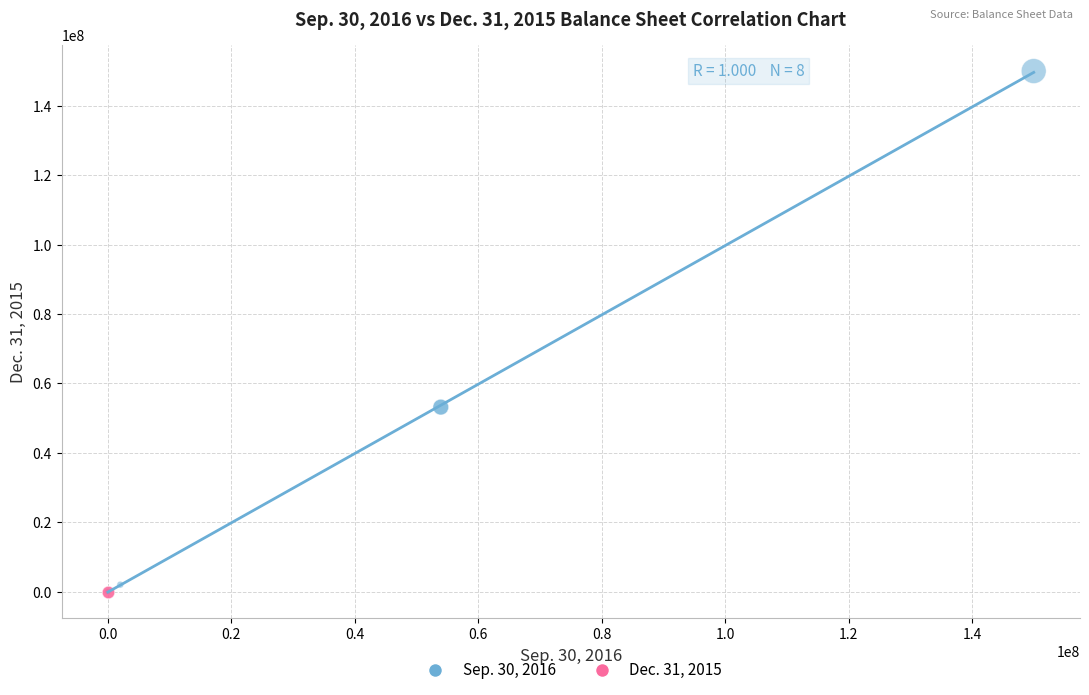

Which series contains the highest Y value?

Sep. 30, 2016